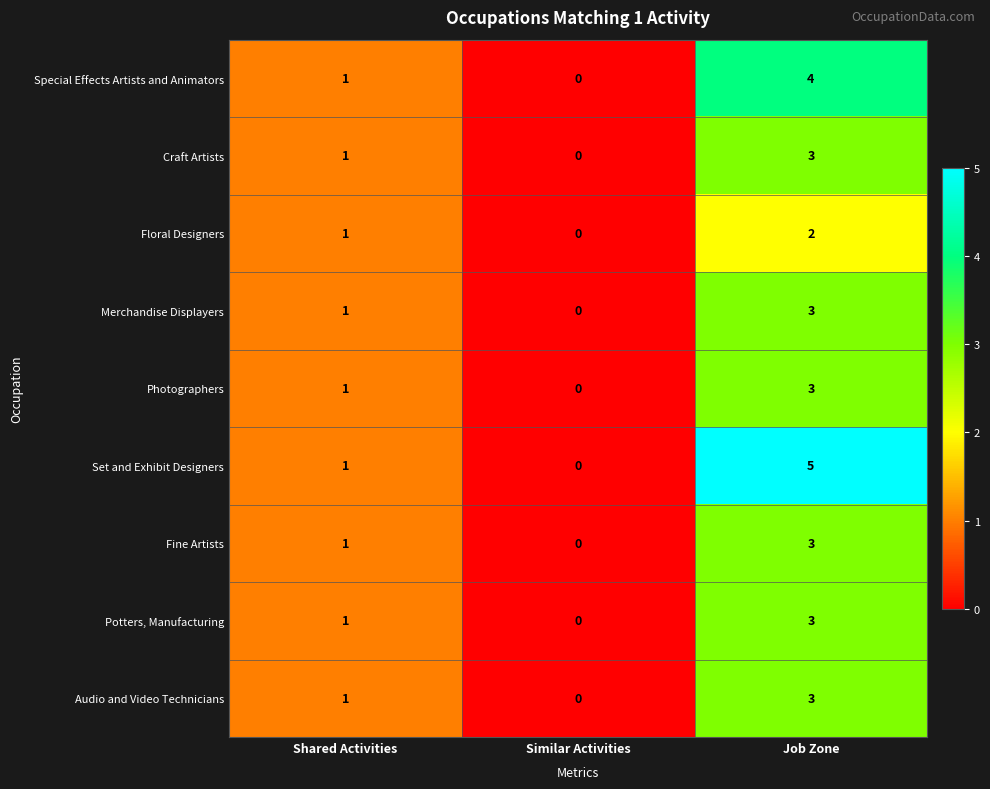

Where is Set and Exhibit Designers nearest to the value 2?

Shared Activities